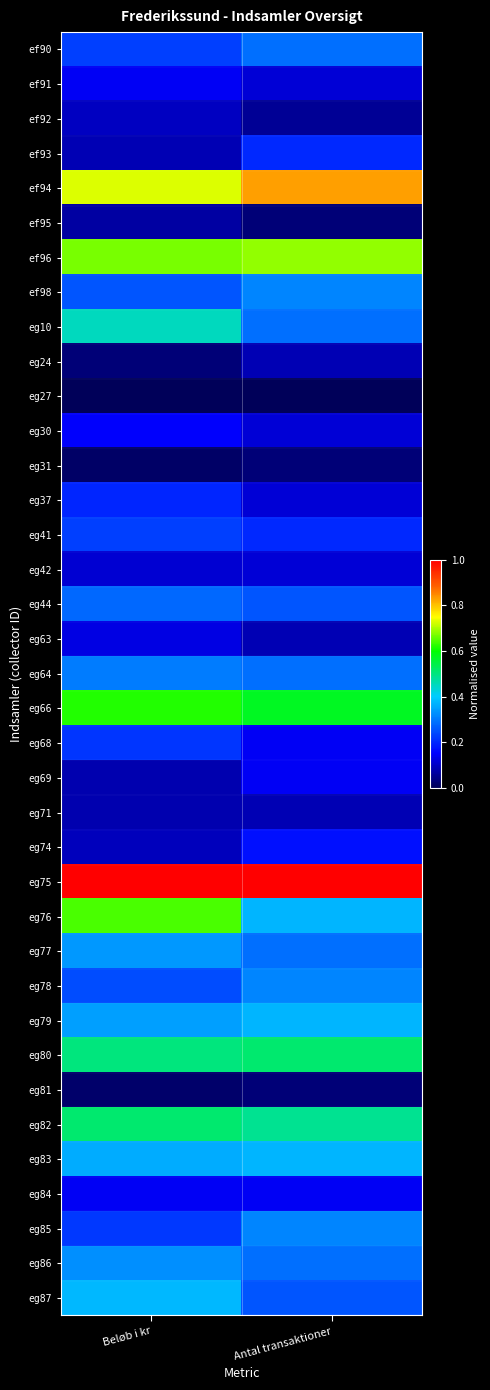

At how many categories does at least one series exceed 0?

2